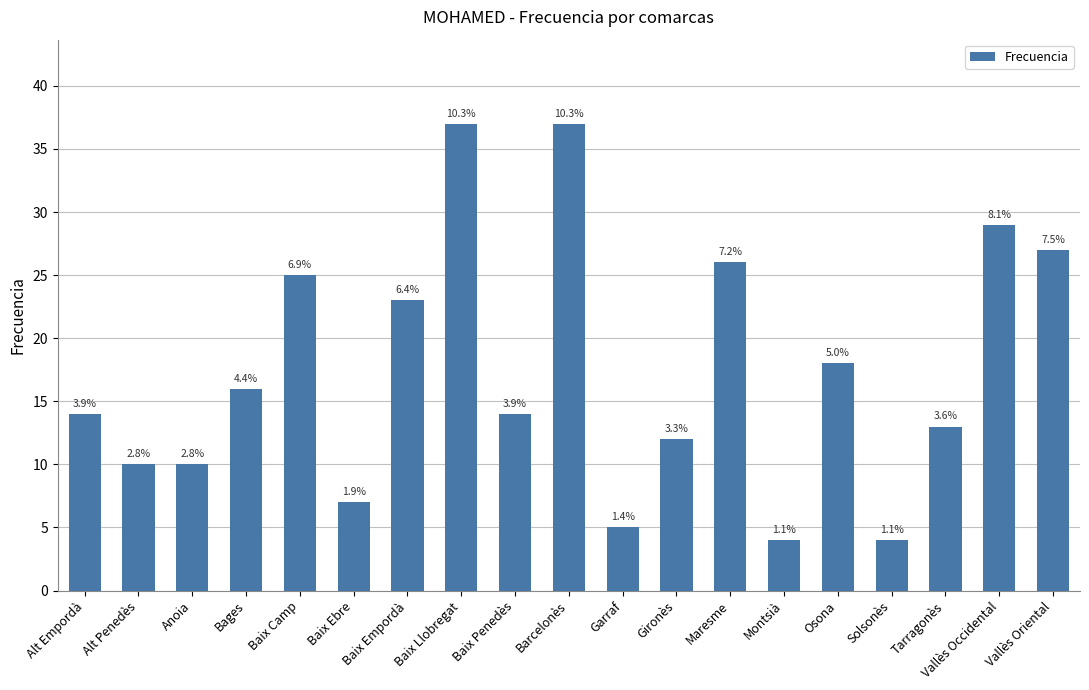

How many bars are there in total?

19